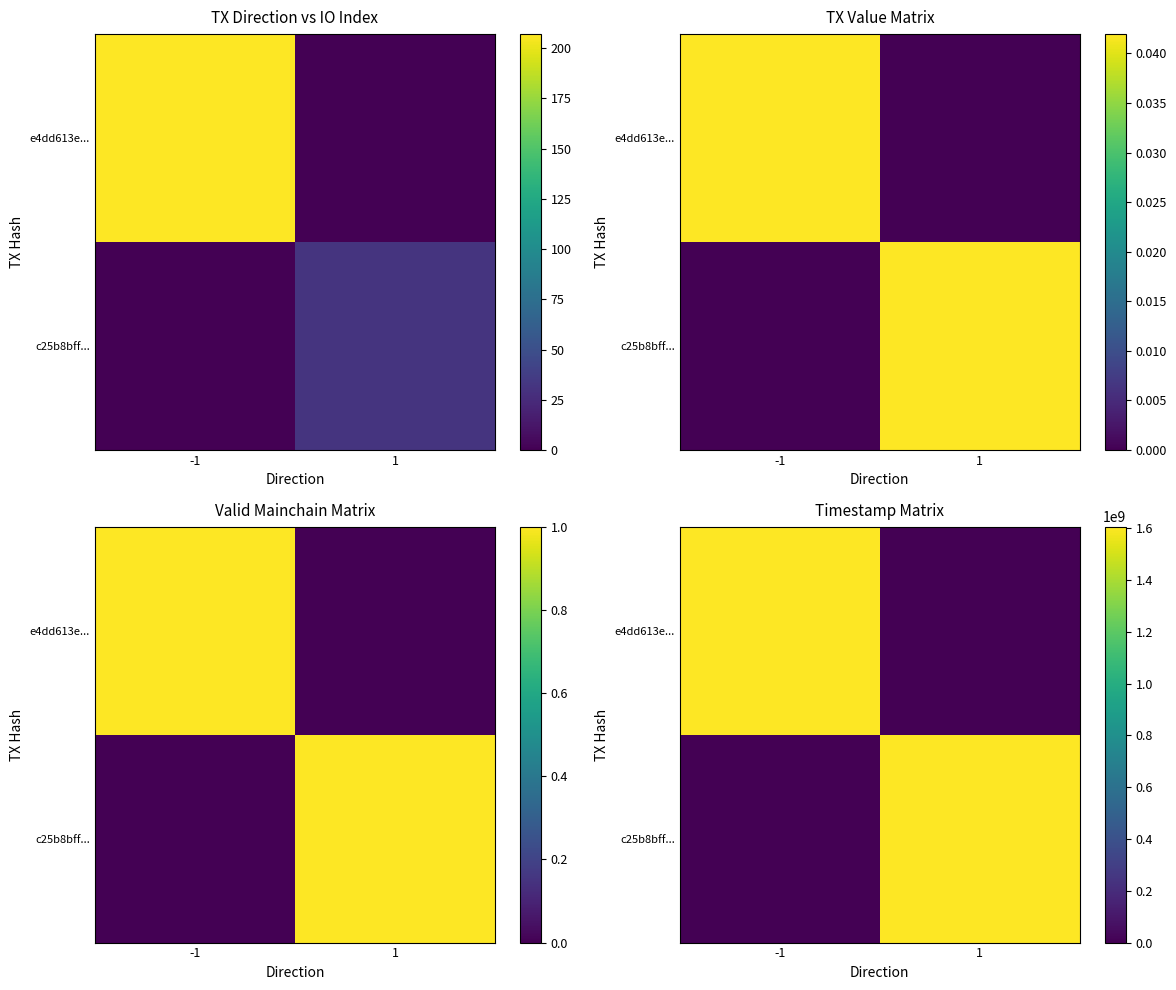

Between -1 and 1, which series saw the biggest shift?

e4dd613e...